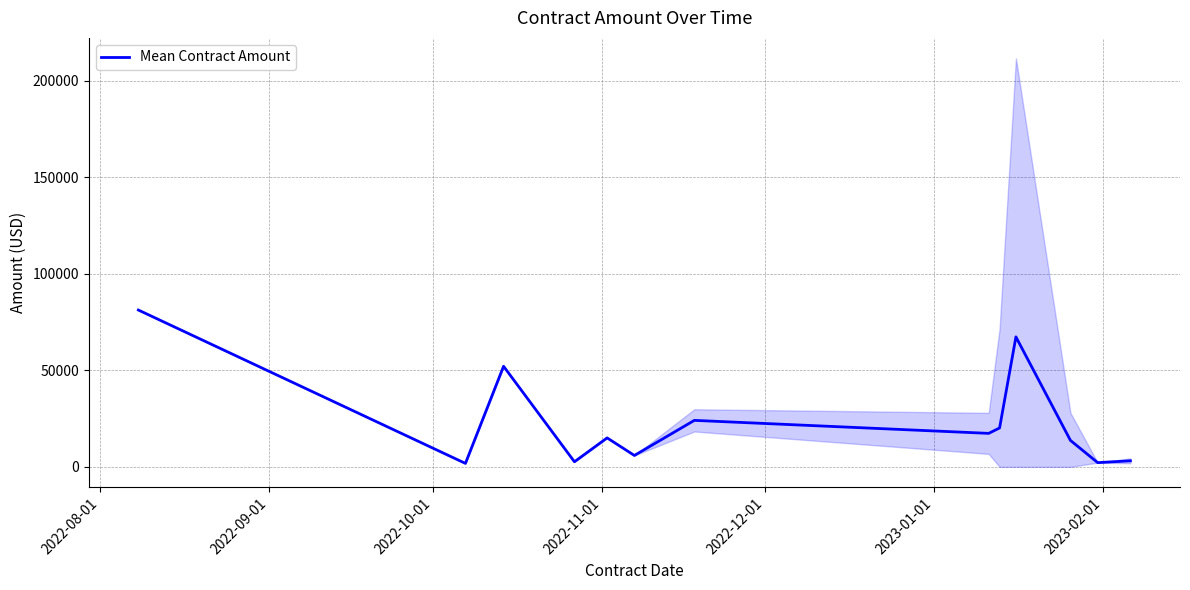

What is the maximum value for Mean Contract Amount?

81271.0